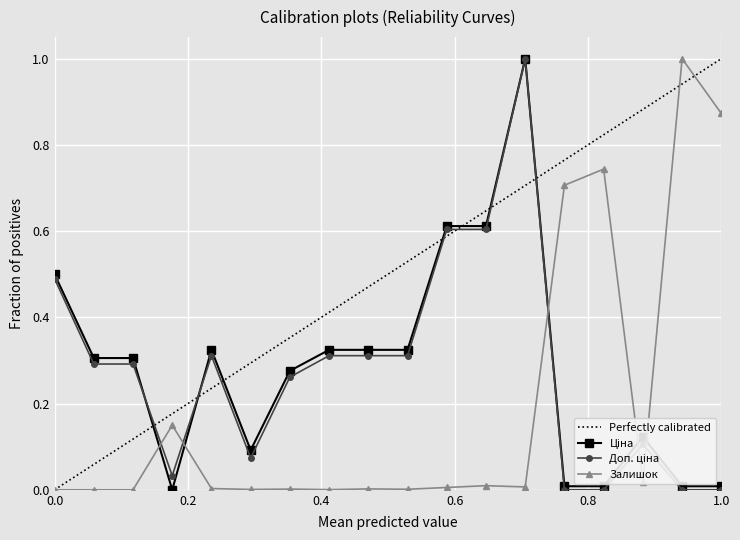

True or false: Залишок has more than 2 points higher than both neighbors.

True